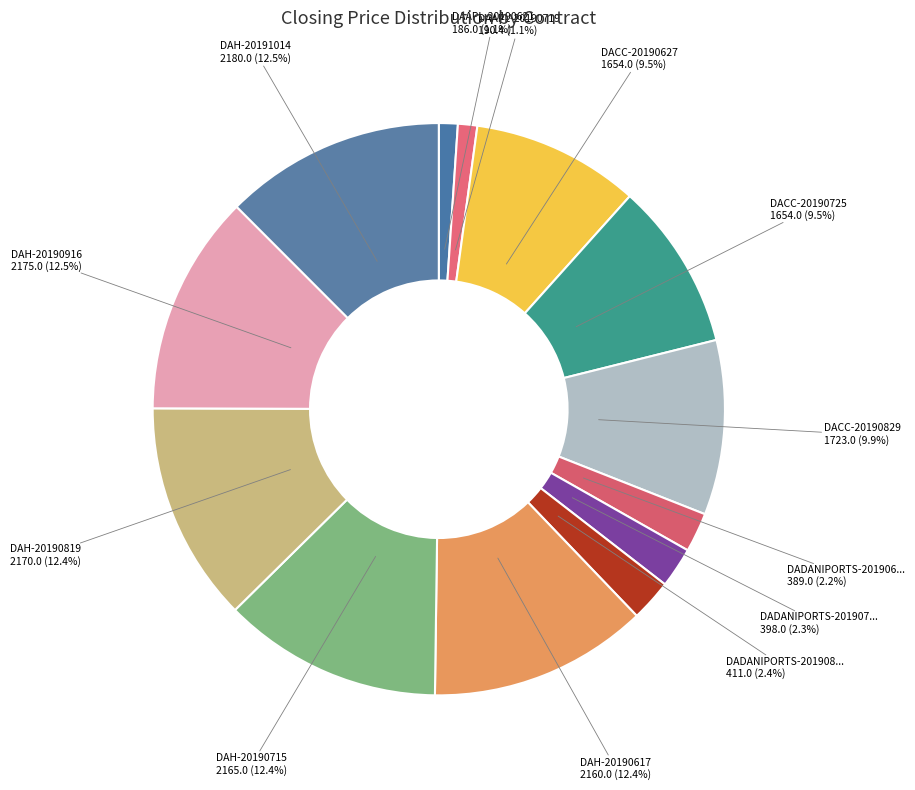

How many slices are in this pie chart?

13